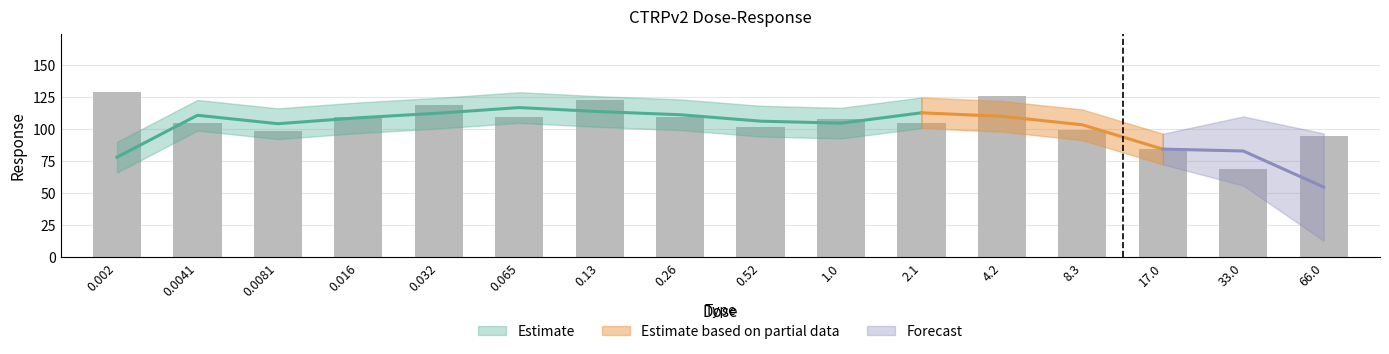

What is the change in value from 0.0041 to 0.26?

+4.4